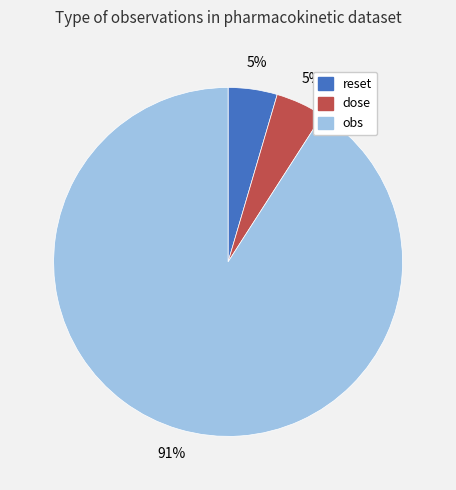

What is the largest slice in the pie chart?

obs